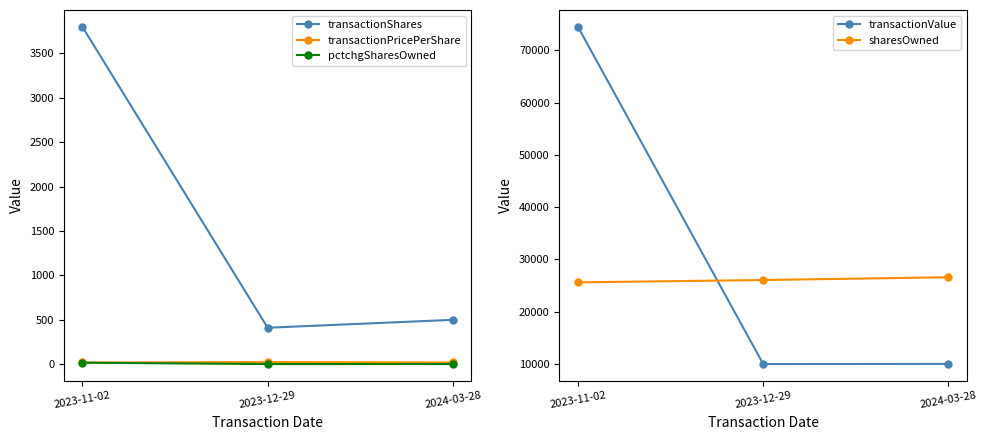

Reading left to right, extract all data points from this chart.

transactionShares: 2023-11-02=3800.0	2023-12-29=411.0	2024-03-28=500.0
transactionPricePerShare: 2023-11-02=19.6	2023-12-29=24.3	2024-03-28=20.0
pctchgSharesOwned: 2023-11-02=17.0	2023-12-29=2.0	2024-03-28=2.0
transactionValue: 2023-11-02=74507.0	2023-12-29=9979.0	2024-03-28=10005.0
sharesOwned: 2023-11-02=25612.0	2023-12-29=26058.0	2024-03-28=26593.0